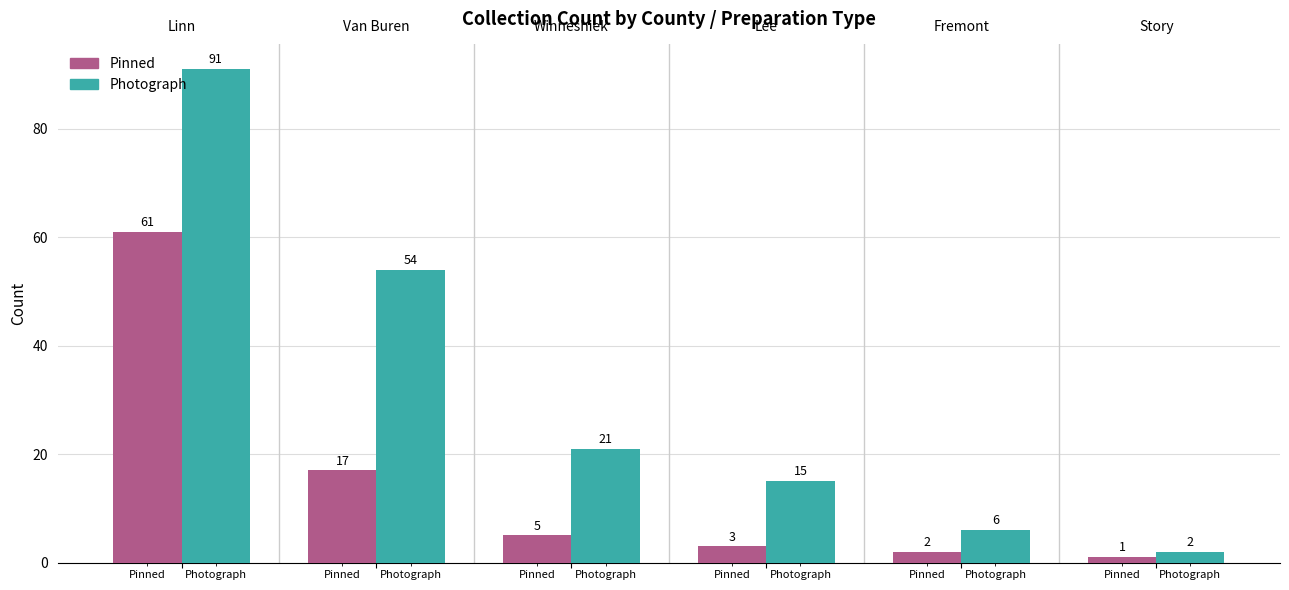

Reading left to right, list all the values displayed in this chart.

Pinned: 61	17	5	3	2	1
Photograph: 91	54	21	15	6	2